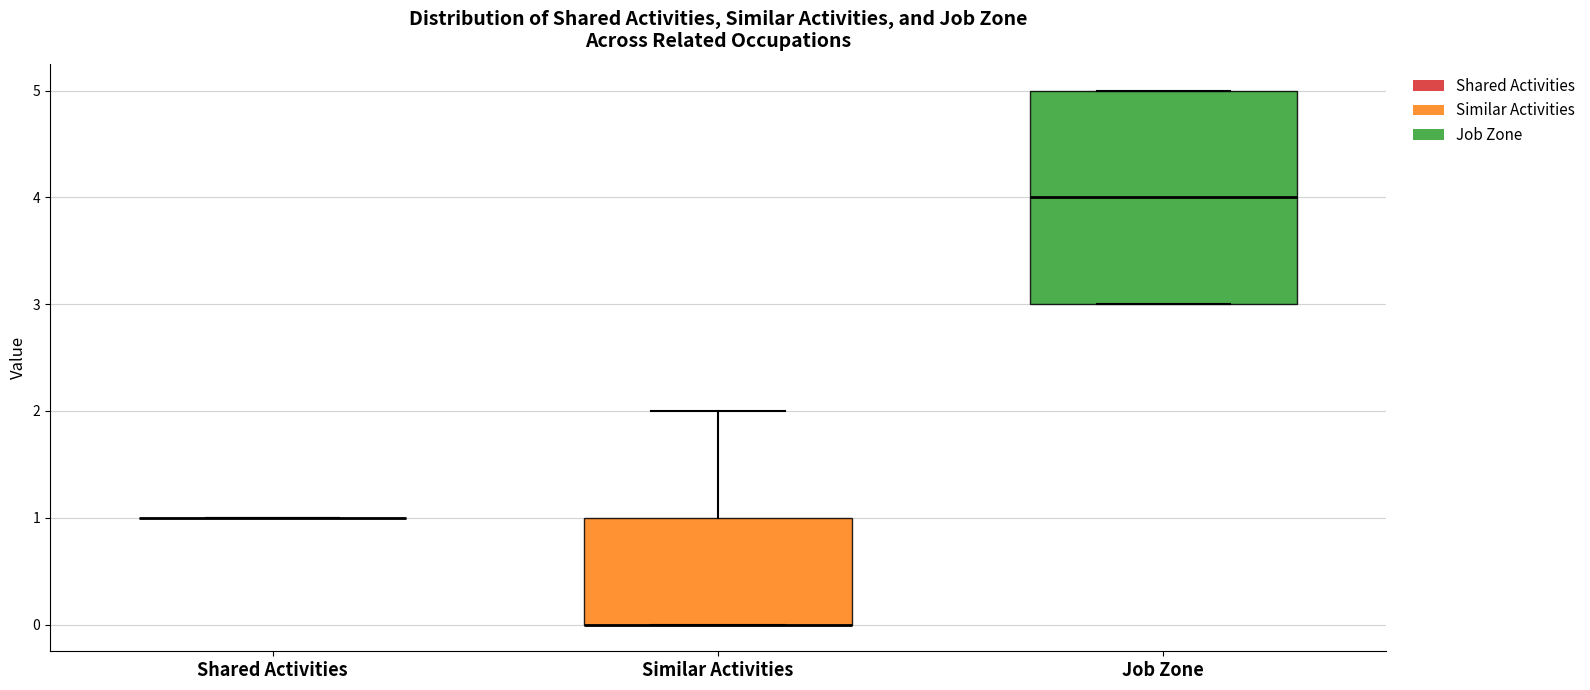

Reading left to right, transcribe this box plot: for each box, give where its median line is, the range the box spans, and where its two whiskers end, as read against the y-axis. The values are not printed on the chart, so give them approximately, as read against the axis.

Shared Activities: box collapsed to a line at 1, whiskers 1 to 1
Similar Activities: median 0 (drawn on the box's lower edge), box 0 to 1, whiskers 0 to 2
Job Zone: median 4, box 3 to 5, whiskers 3 to 5